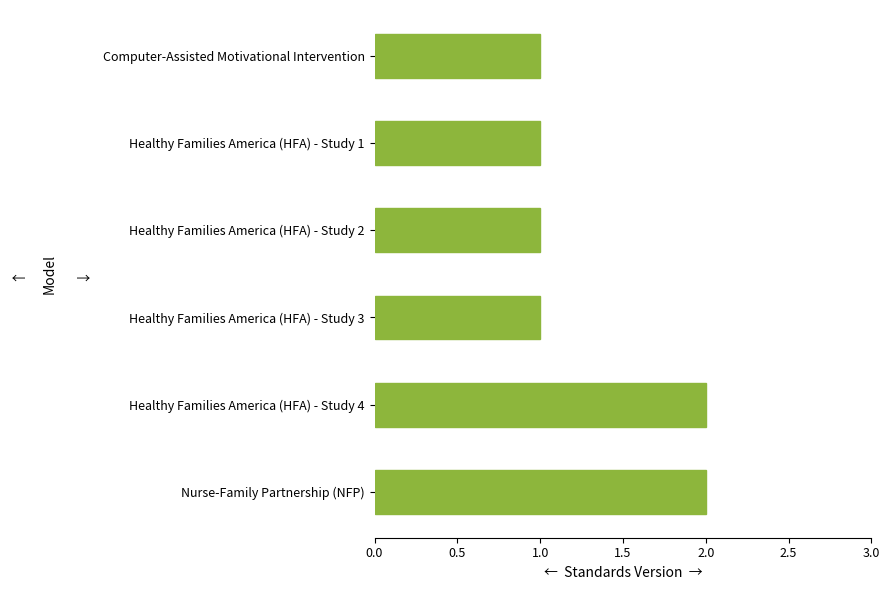

How many values are between 1 and 2?

6